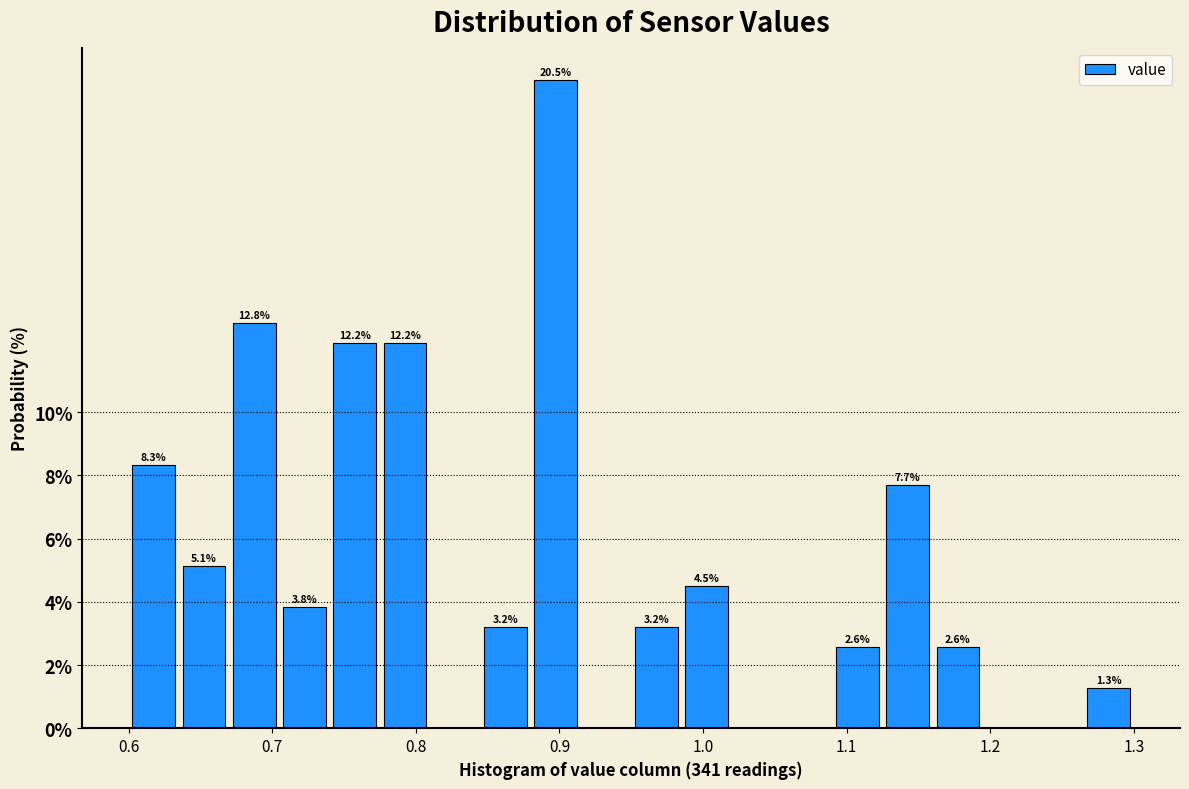

Read against the x-axis, roughly where is the centre of the tallest bar?

0.90